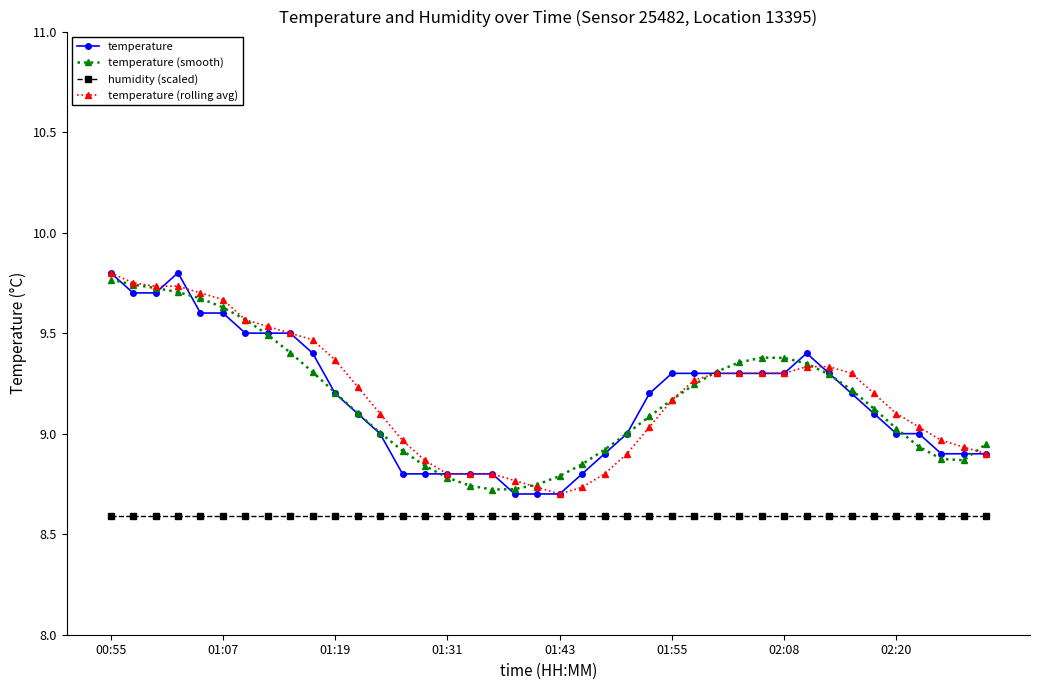

How many categories are shown in the chart?

40